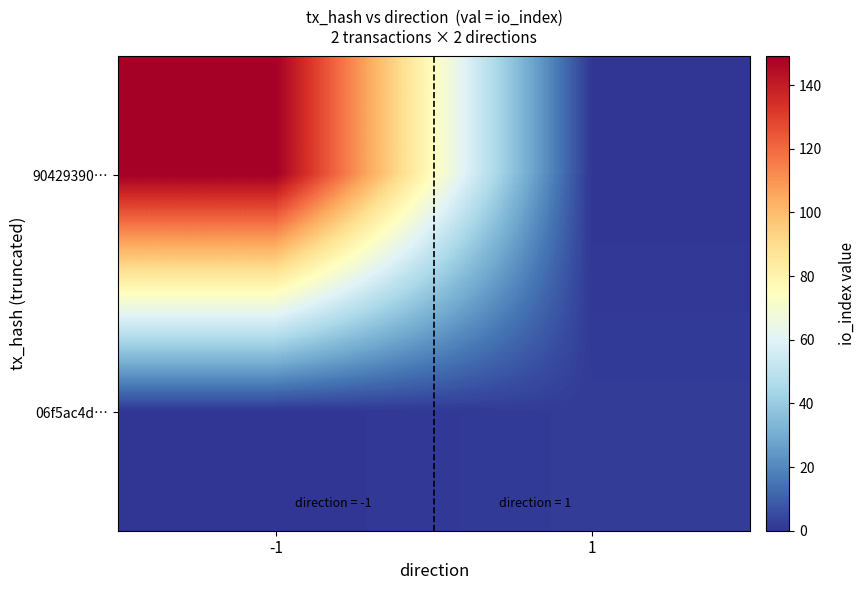

What is the difference between the highest and lowest values at 1?

2